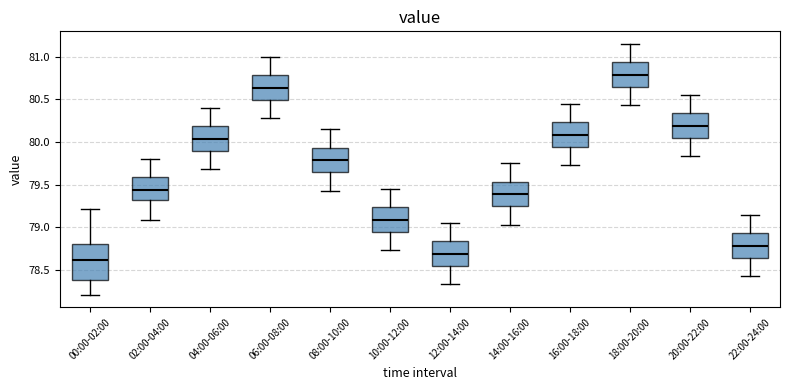

Reading left to right, transcribe this box plot: for each box, give where its median line is, the range the box spans, and where its two whiskers end, as read against the y-axis. The values are not printed on the chart, so give them approximately, as read against the axis.

00:00-02:00: median 78.60, box 78.40 to 78.80, whiskers 78.20 to 79.20
02:00-04:00: median 79.45, box 79.30 to 79.60, whiskers 79.10 to 79.80
04:00-06:00: median 80.05, box 79.90 to 80.20, whiskers 79.70 to 80.40
06:00-08:00: median 80.65, box 80.50 to 80.80, whiskers 80.30 to 81.00
08:00-10:00: median 79.80, box 79.65 to 79.95, whiskers 79.45 to 80.15
10:00-12:00: median 79.10, box 78.95 to 79.25, whiskers 78.75 to 79.45
12:00-14:00: median 78.70, box 78.55 to 78.85, whiskers 78.35 to 79.05
14:00-16:00: median 79.40, box 79.25 to 79.55, whiskers 79.05 to 79.75
16:00-18:00: median 80.10, box 79.95 to 80.25, whiskers 79.75 to 80.45
18:00-20:00: median 80.80, box 80.65 to 80.95, whiskers 80.45 to 81.15
20:00-22:00: median 80.20, box 80.05 to 80.35, whiskers 79.85 to 80.55
22:00-24:00: median 78.80, box 78.65 to 78.95, whiskers 78.45 to 79.15